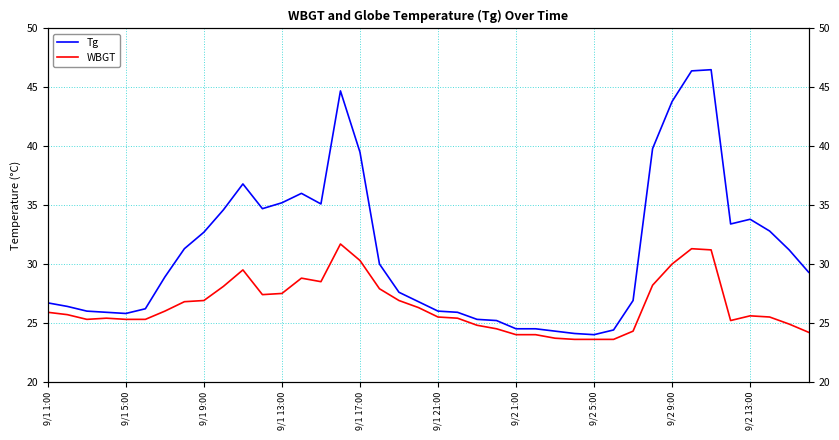

Is the value of Tg at 14 greater than the value of WBGT at 9/1 1:00?

Yes